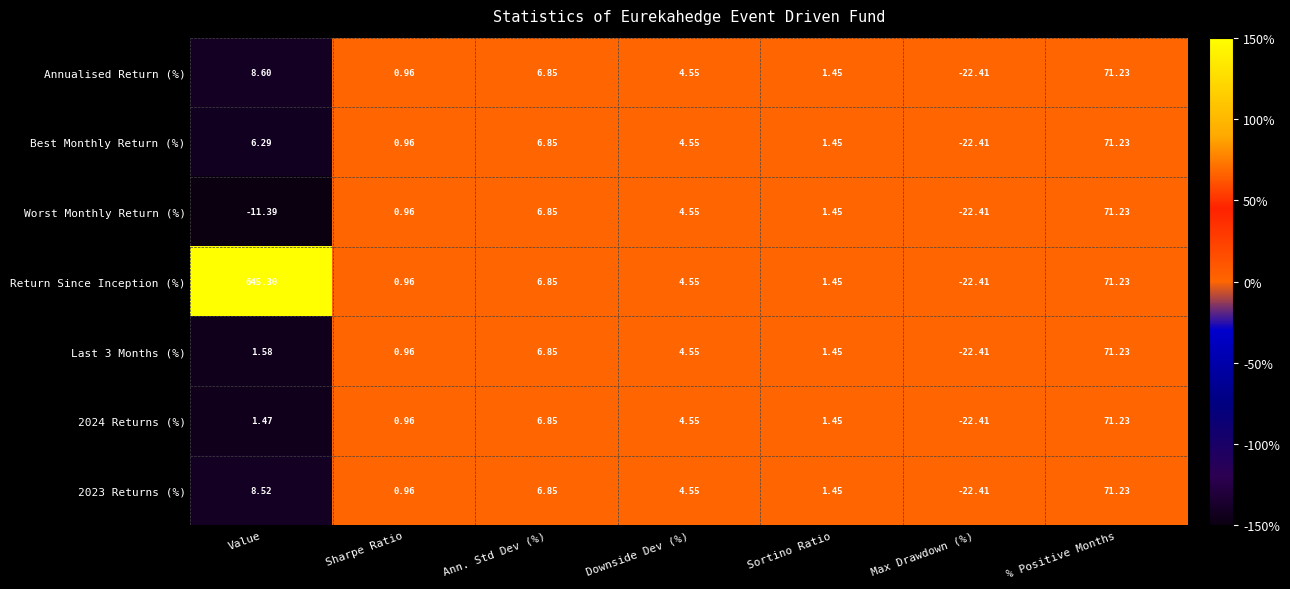

Which series has the largest range (max minus min)?

Return Since Inception (%)